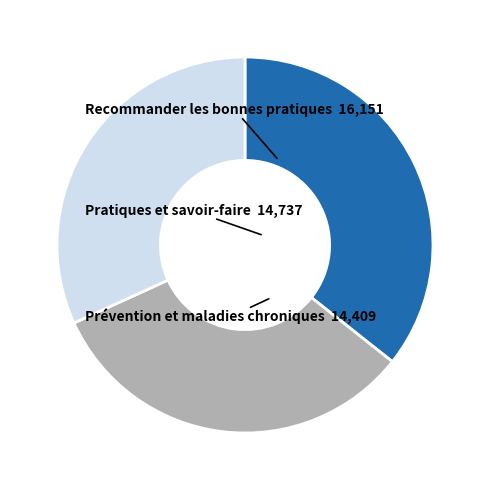

Is there any slice that represents more than half of the pie?

No